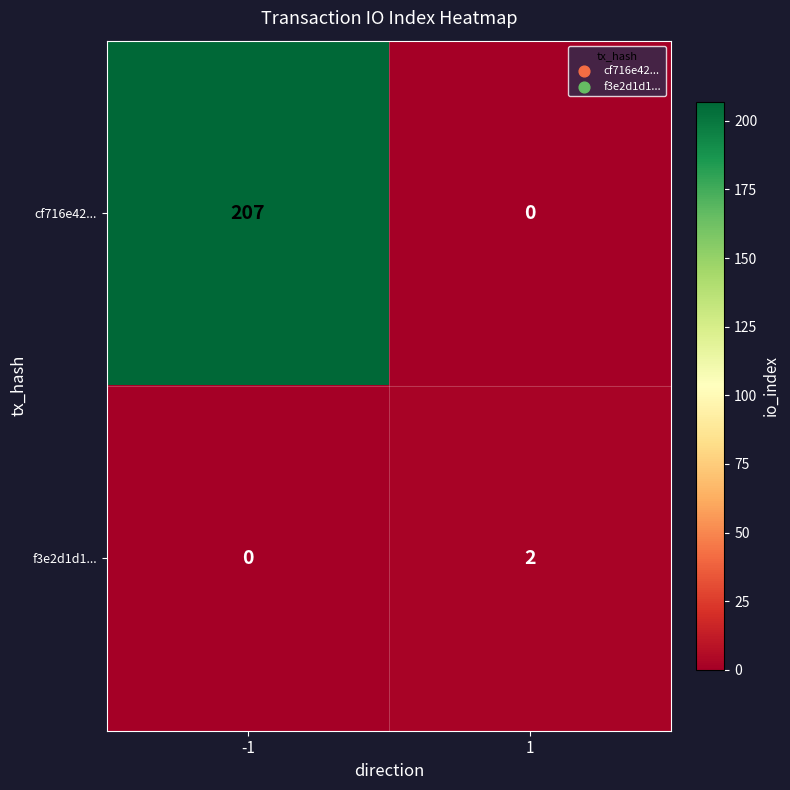

Which series has the largest total across all categories?

cf716e42...